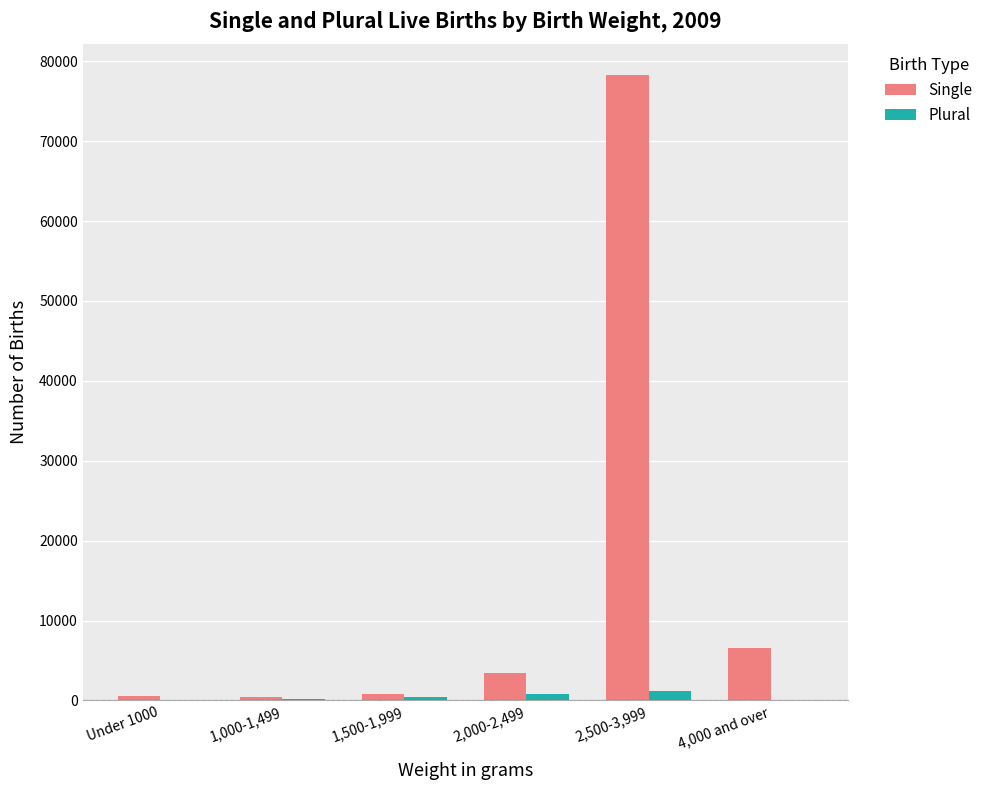

Where is Single nearest to the value 39364?

4,000 and over